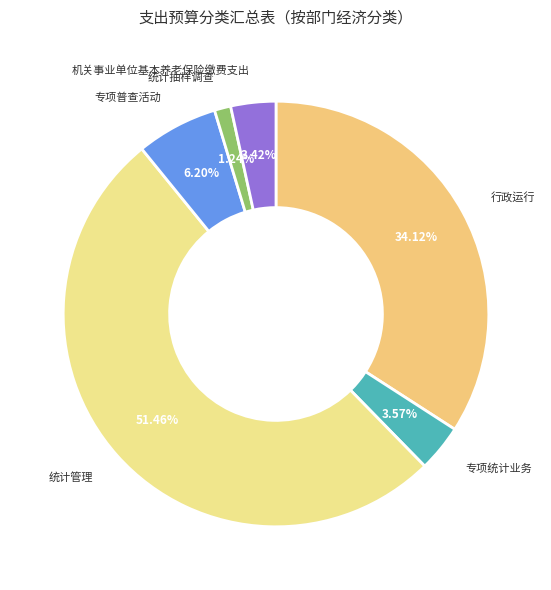

To the nearest percent, what percentage of the pie is 专项统计业务?

4%